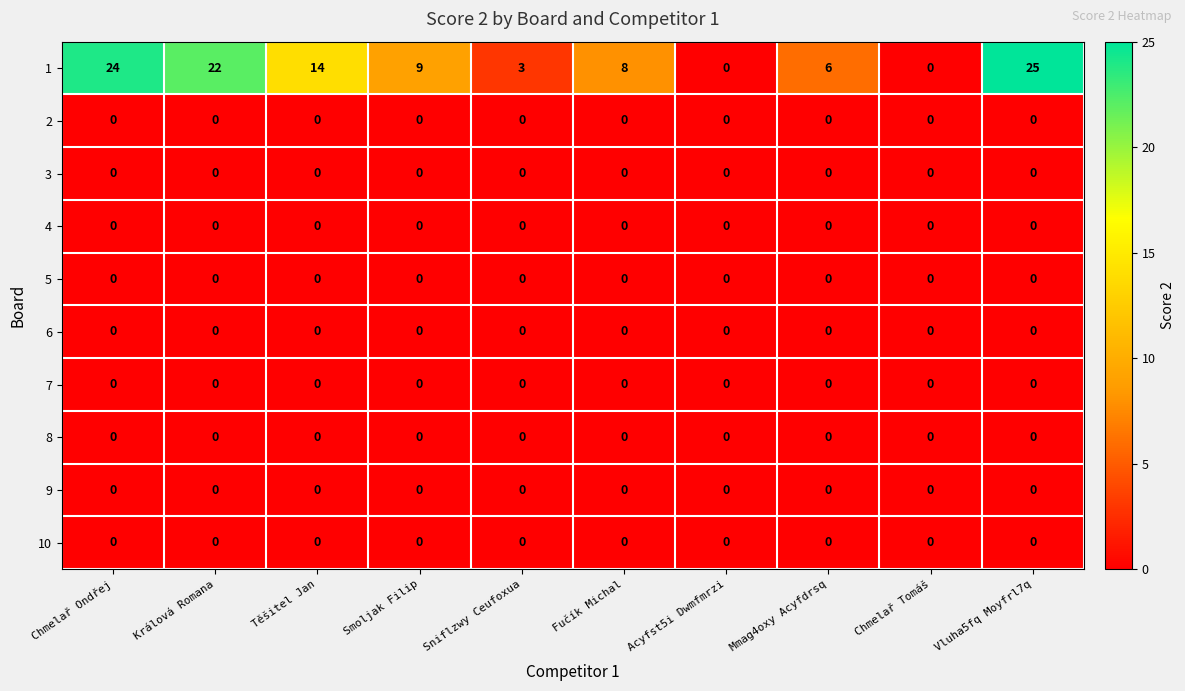

At which category does the chart reach its peak across all series?

Vluha5fq Moyfrl7q